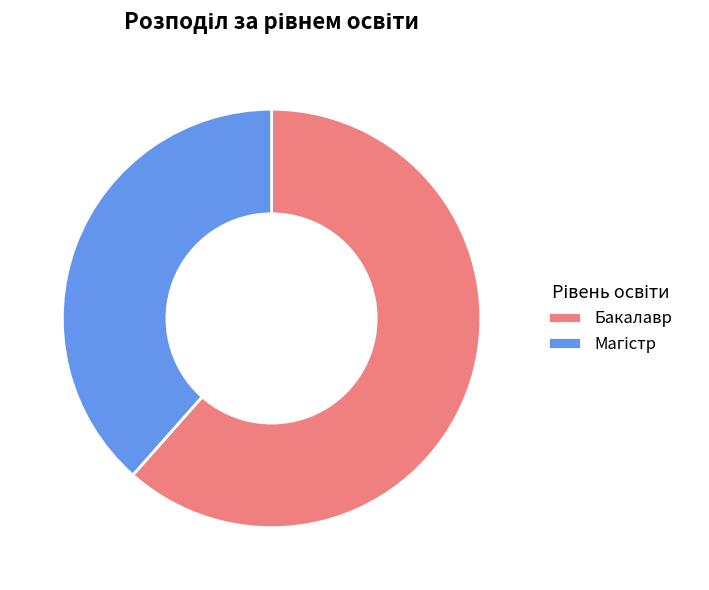

Is Бакалавр the majority of the pie?

Yes